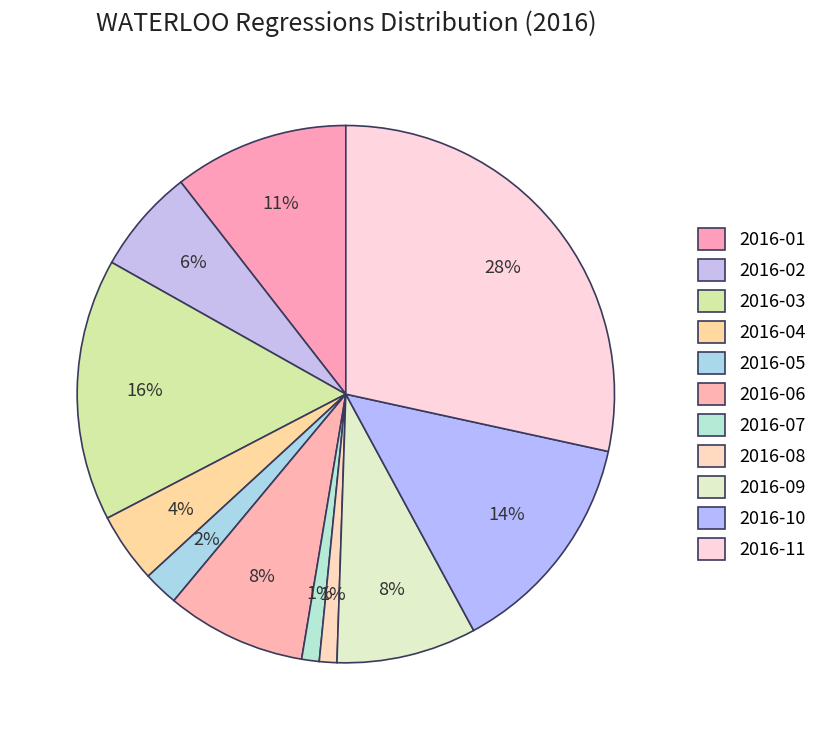

How many slices are in this pie chart?

11